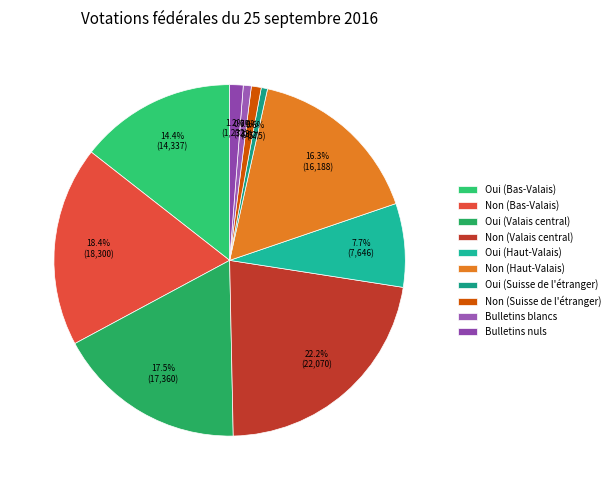

Which slice is the largest?

Non (Valais central)